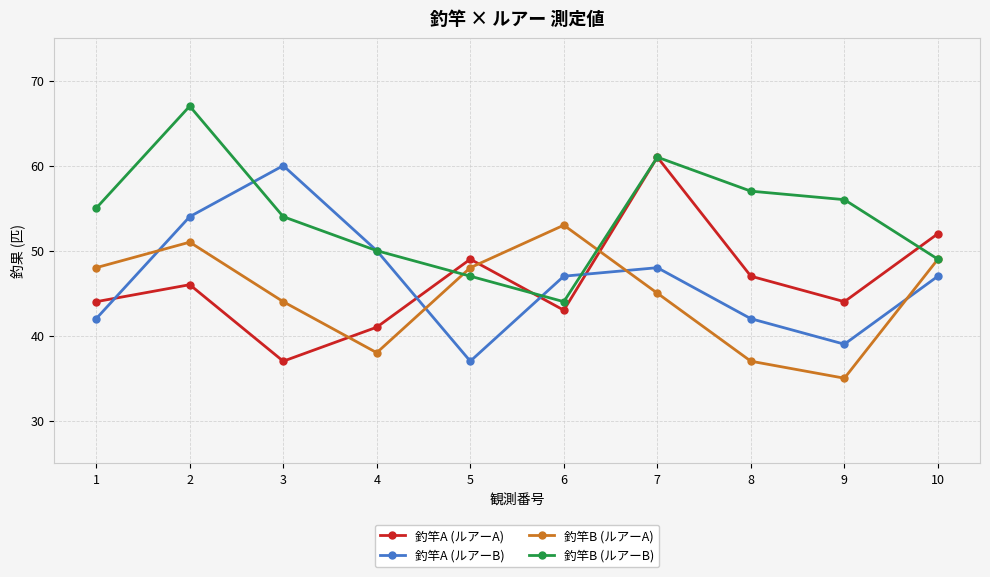

Is it true that 釣竿B (ルアーB) equals 61 at 7?

True